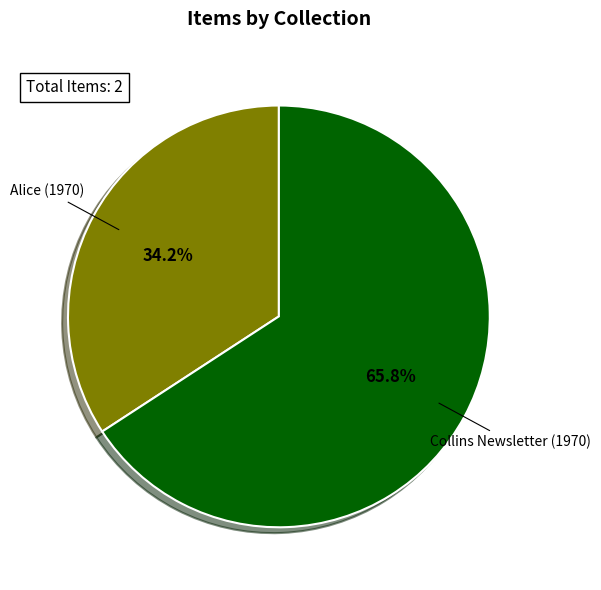

Which has a higher value, Collins Newsletter (1970) or Alice (1970)?

Collins Newsletter (1970)